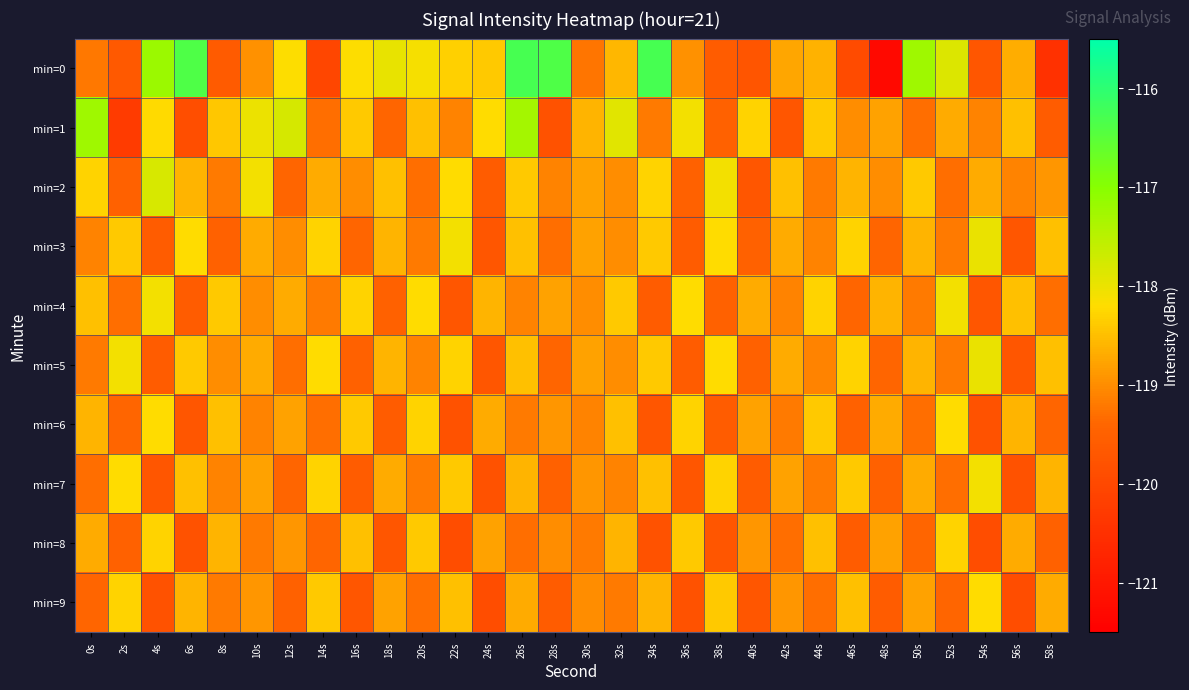

Reading right to left, extract all data points from this chart.

min=0: 58s=-120.5	56s=-118.7	54s=-119.7	52s=-117.9	50s=-117.2	48s=-121.3	46s=-119.9	44s=-118.6	42s=-118.7	40s=-119.7	38s=-119.6	36s=-119.0	34s=-116.3	32s=-118.6	30s=-119.2	28s=-116.4	26s=-116.3	24s=-118.4	22s=-118.3	20s=-118.1	18s=-118.0	16s=-118.2	14s=-120.0	12s=-118.2	10s=-119.0	8s=-119.6	6s=-116.4	4s=-117.2	2s=-119.7	0s=-119.2
min=1: 58s=-119.6	56s=-118.5	54s=-119.1	52s=-118.7	50s=-119.3	48s=-118.8	46s=-119.0	44s=-118.4	42s=-119.7	40s=-118.3	38s=-119.5	36s=-118.1	34s=-119.2	32s=-117.9	30s=-118.6	28s=-119.8	26s=-117.3	24s=-118.2	22s=-119.1	20s=-118.5	18s=-119.4	16s=-118.4	14s=-119.3	12s=-117.8	10s=-118.0	8s=-118.4	6s=-119.9	4s=-118.2	2s=-120.3	0s=-117.2
min=2: 58s=-118.9	56s=-119.1	54s=-118.7	52s=-119.3	50s=-118.4	48s=-119.0	46s=-118.6	44s=-119.2	42s=-118.5	40s=-119.7	38s=-118.1	36s=-119.5	34s=-118.3	32s=-119.0	30s=-118.8	28s=-119.1	26s=-118.4	24s=-119.6	22s=-118.2	20s=-119.3	18s=-118.5	16s=-119.0	14s=-118.7	12s=-119.4	10s=-118.1	8s=-119.2	6s=-118.6	4s=-117.8	2s=-119.5	0s=-118.3
min=3: 58s=-118.5	56s=-119.7	54s=-118.0	52s=-119.2	50s=-118.6	48s=-119.4	46s=-118.3	44s=-119.1	42s=-118.7	40s=-119.5	38s=-118.2	36s=-119.6	34s=-118.4	32s=-119.0	30s=-118.8	28s=-119.3	26s=-118.5	24s=-119.7	22s=-118.1	20s=-119.2	18s=-118.6	16s=-119.4	14s=-118.3	12s=-119.0	10s=-118.7	8s=-119.5	6s=-118.2	4s=-119.6	2s=-118.4	0s=-119.1
min=4: 58s=-119.3	56s=-118.5	54s=-119.7	52s=-118.1	50s=-119.2	48s=-118.6	46s=-119.4	44s=-118.3	42s=-119.1	40s=-118.7	38s=-119.5	36s=-118.2	34s=-119.6	32s=-118.4	30s=-119.0	28s=-118.8	26s=-119.1	24s=-118.6	22s=-119.7	20s=-118.2	18s=-119.5	16s=-118.3	14s=-119.2	12s=-118.7	10s=-119.0	8s=-118.4	6s=-119.6	4s=-118.1	2s=-119.3	0s=-118.5
min=5: 58s=-118.5	56s=-119.7	54s=-118.0	52s=-119.2	50s=-118.6	48s=-119.4	46s=-118.3	44s=-119.1	42s=-118.7	40s=-119.5	38s=-118.2	36s=-119.6	34s=-118.4	32s=-119.0	30s=-118.8	28s=-119.4	26s=-118.5	24s=-119.7	22s=-118.3	20s=-119.1	18s=-118.6	16s=-119.5	14s=-118.2	12s=-119.3	10s=-118.7	8s=-119.0	6s=-118.4	4s=-119.6	2s=-118.1	0s=-119.2
min=6: 58s=-119.4	56s=-118.6	54s=-119.8	52s=-118.2	50s=-119.3	48s=-118.7	46s=-119.5	44s=-118.4	42s=-119.2	40s=-118.8	38s=-119.6	36s=-118.3	34s=-119.7	32s=-118.5	30s=-119.1	28s=-118.9	26s=-119.2	24s=-118.7	22s=-119.8	20s=-118.3	18s=-119.6	16s=-118.4	14s=-119.3	12s=-118.8	10s=-119.1	8s=-118.5	6s=-119.7	4s=-118.2	2s=-119.4	0s=-118.6
min=7: 58s=-118.6	56s=-119.8	54s=-118.1	52s=-119.3	50s=-118.7	48s=-119.5	46s=-118.4	44s=-119.2	42s=-118.8	40s=-119.6	38s=-118.3	36s=-119.7	34s=-118.5	32s=-119.1	30s=-118.9	28s=-119.5	26s=-118.6	24s=-119.8	22s=-118.4	20s=-119.2	18s=-118.7	16s=-119.6	14s=-118.3	12s=-119.4	10s=-118.8	8s=-119.1	6s=-118.5	4s=-119.7	2s=-118.2	0s=-119.3
min=8: 58s=-119.5	56s=-118.7	54s=-119.9	52s=-118.3	50s=-119.4	48s=-118.8	46s=-119.6	44s=-118.5	42s=-119.3	40s=-118.9	38s=-119.7	36s=-118.4	34s=-119.8	32s=-118.6	30s=-119.2	28s=-119.0	26s=-119.3	24s=-118.8	22s=-119.9	20s=-118.4	18s=-119.7	16s=-118.5	14s=-119.4	12s=-118.9	10s=-119.2	8s=-118.6	6s=-119.8	4s=-118.3	2s=-119.5	0s=-118.7
min=9: 58s=-118.7	56s=-119.9	54s=-118.2	52s=-119.4	50s=-118.8	48s=-119.6	46s=-118.5	44s=-119.3	42s=-118.9	40s=-119.7	38s=-118.4	36s=-119.8	34s=-118.6	32s=-119.2	30s=-119.0	28s=-119.6	26s=-118.7	24s=-119.9	22s=-118.5	20s=-119.3	18s=-118.8	16s=-119.7	14s=-118.4	12s=-119.5	10s=-118.9	8s=-119.2	6s=-118.6	4s=-119.8	2s=-118.3	0s=-119.4